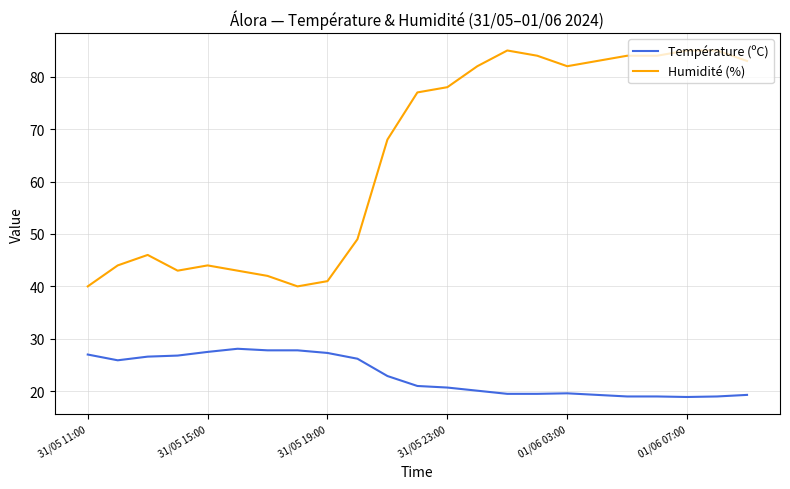

Which series has the widest spread of values?

Humidité (%)